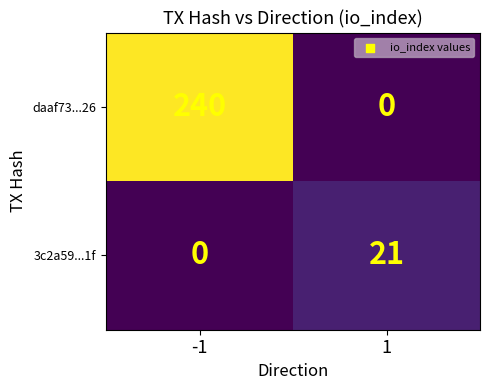

What is the sum of all 3c2a59...1f values?

21